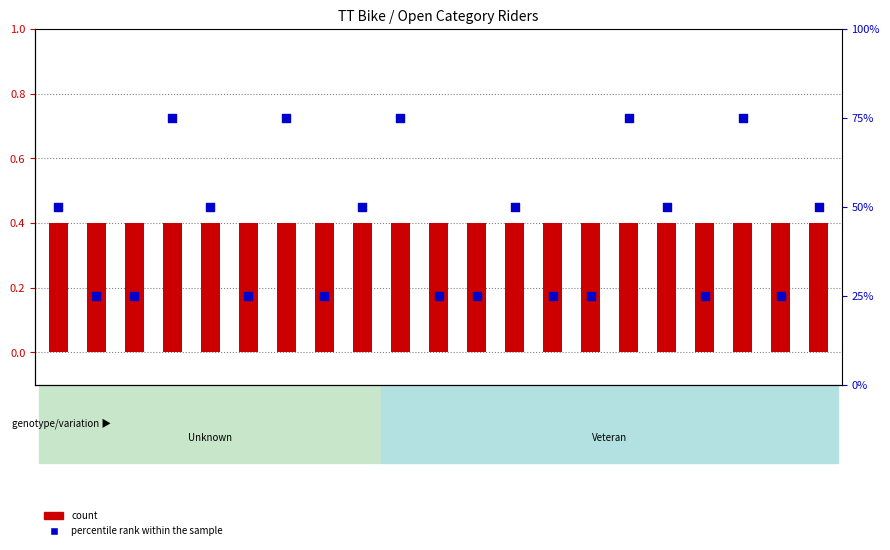

At which category is the sum across all series the highest?

Ryan